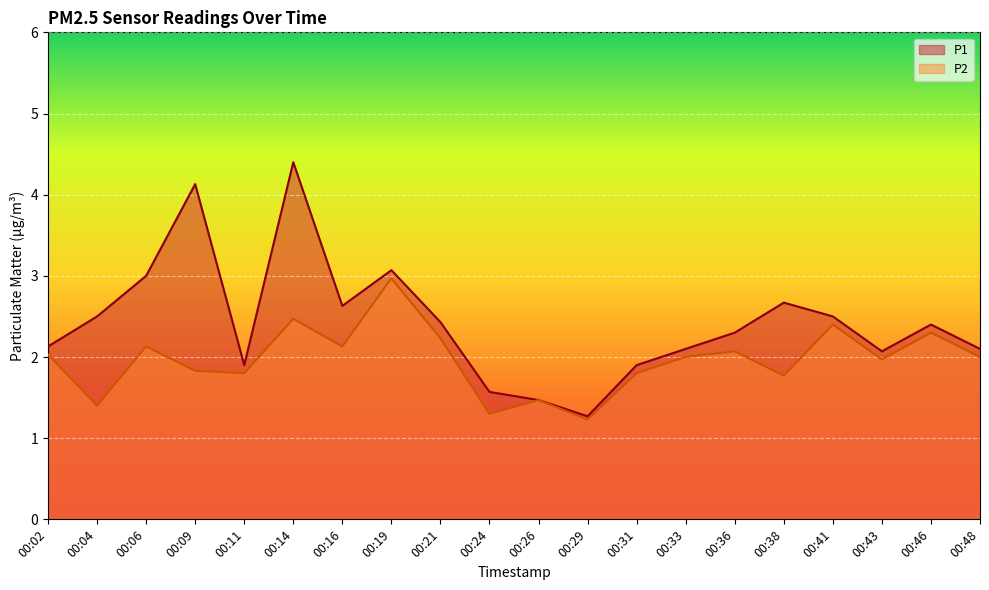

Count the number of categories in the chart.

20